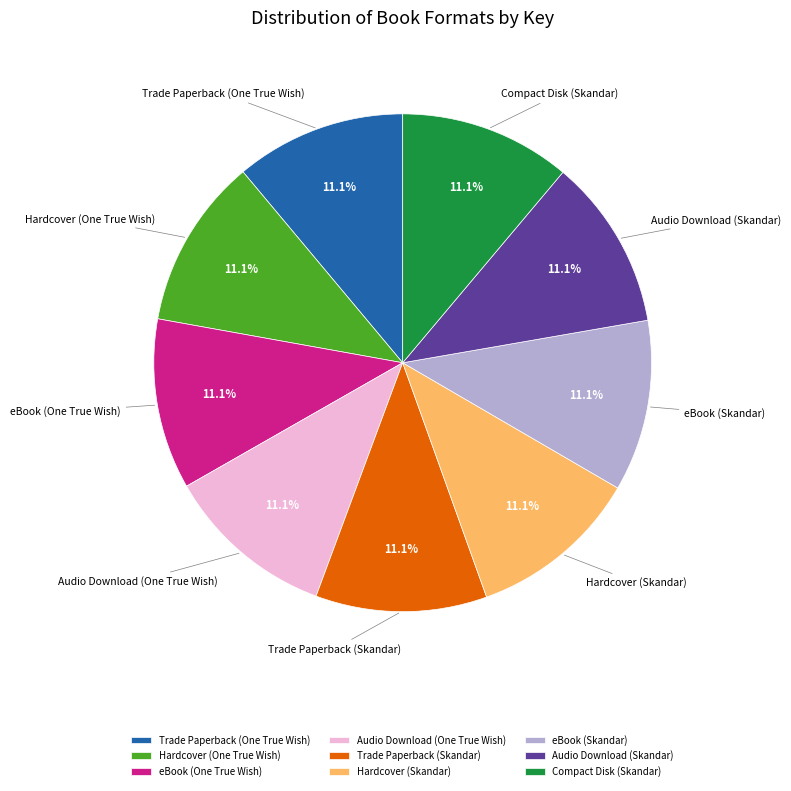

Count the number of slices in the pie.

9